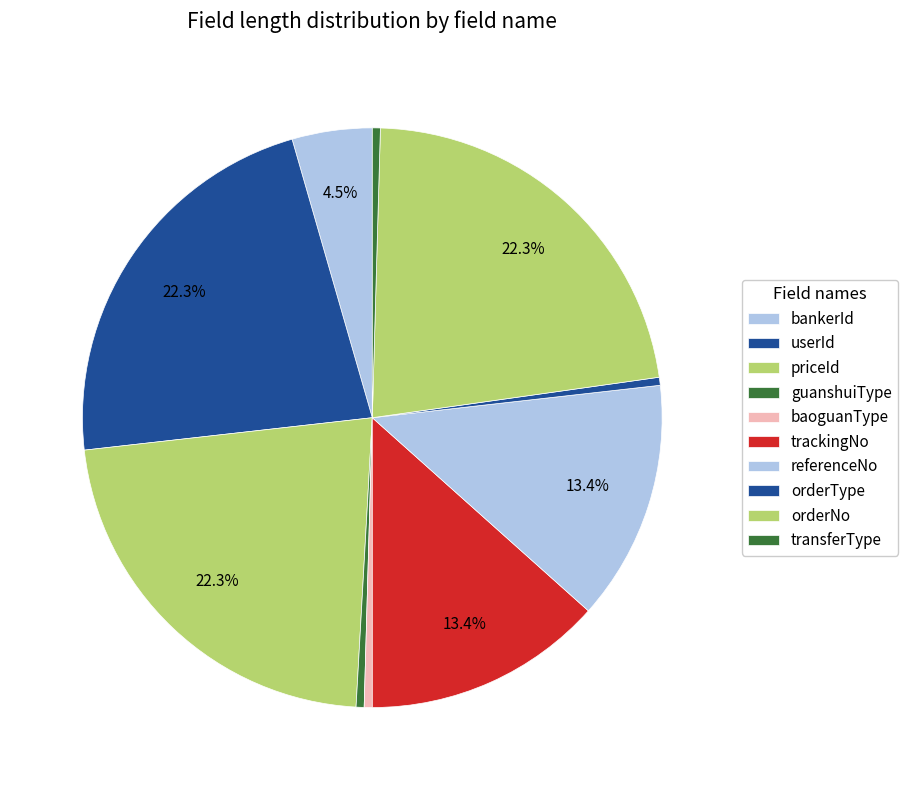

True or false: userId accounts for 13% of the total.

False